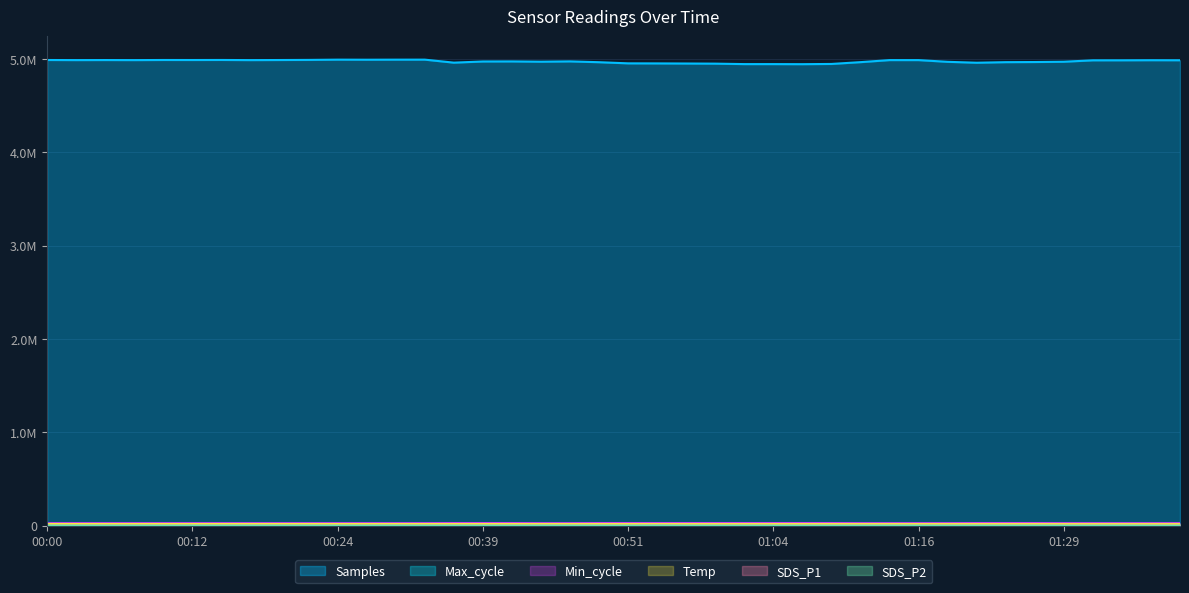

Is the value of SDS_P1 at 01:11 greater than the value of Temp at 01:13?

No